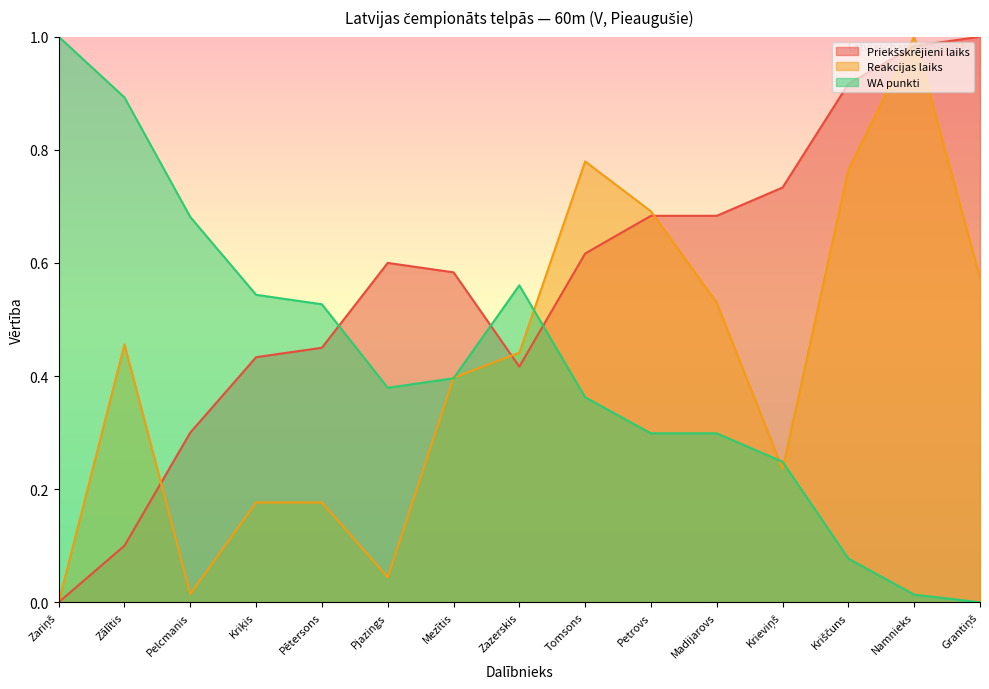

What are all the series names shown in the legend?

Priekšskrējieni laiks, Reakcijas laiks, WA punkti